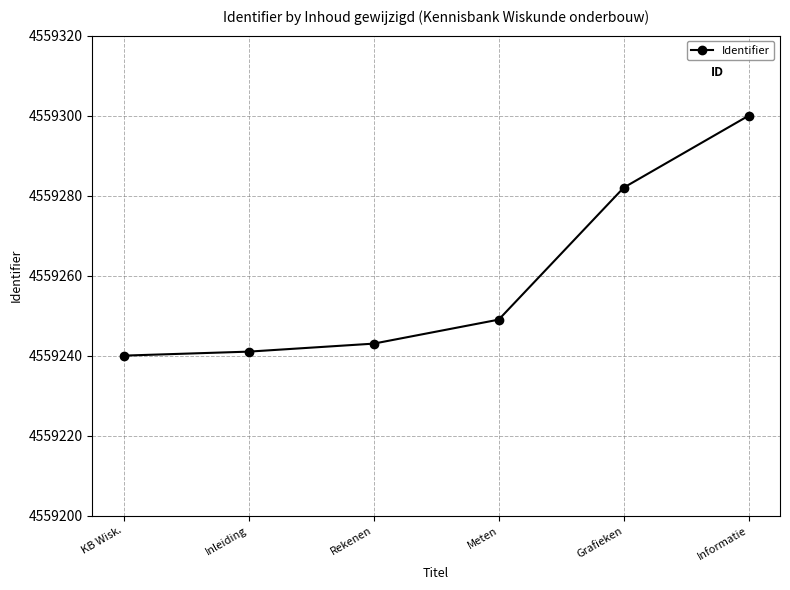

Reading left to right, transcribe all the data shown in this chart.

KB Wisk.=4559240	Inleiding=4559241	Rekenen=4559243	Meten=4559249	Grafieken=4559282	Informatie=4559300